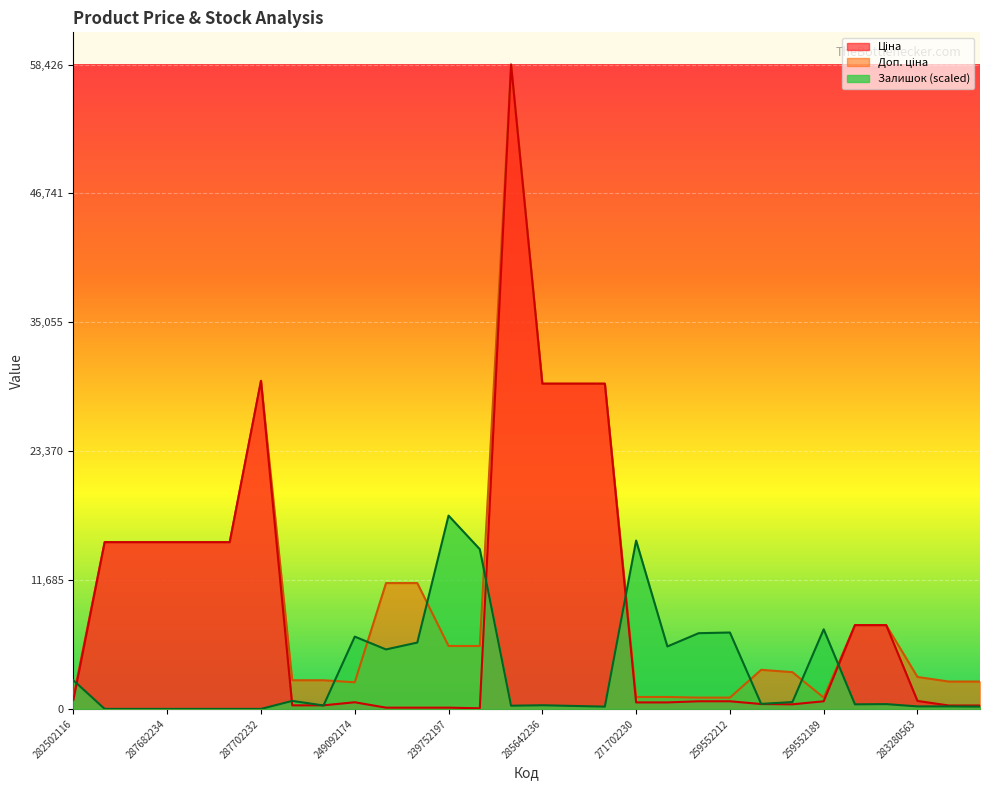

What is the difference between the second highest and minimum values in the Ціна series?

29690.2